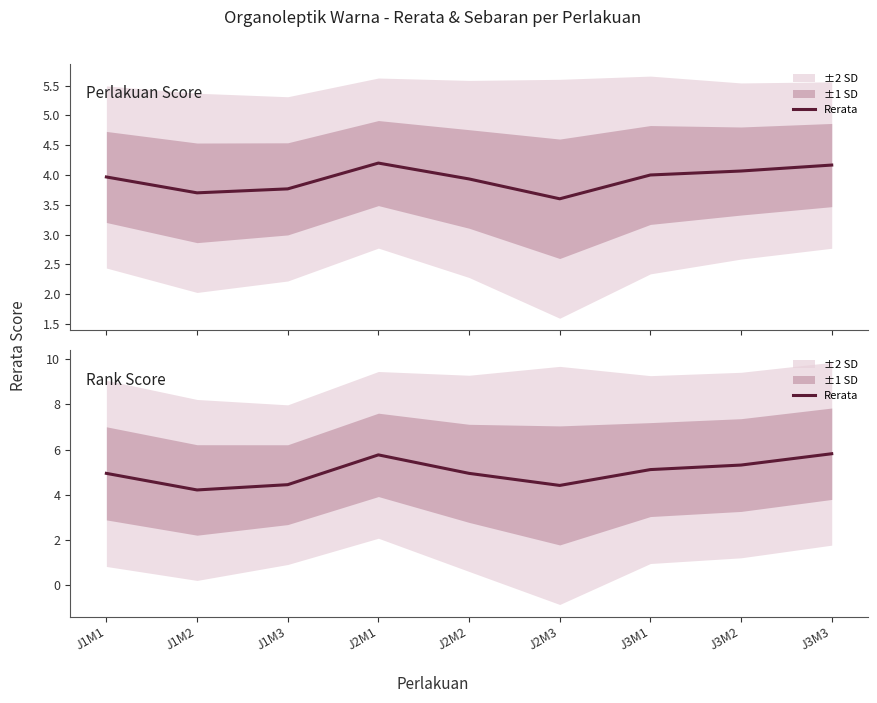

Rank the categories by value from lowest to highest.

J1M2, J2M3, J1M3, J1M1, J2M2, J3M1, J3M2, J2M1, J3M3